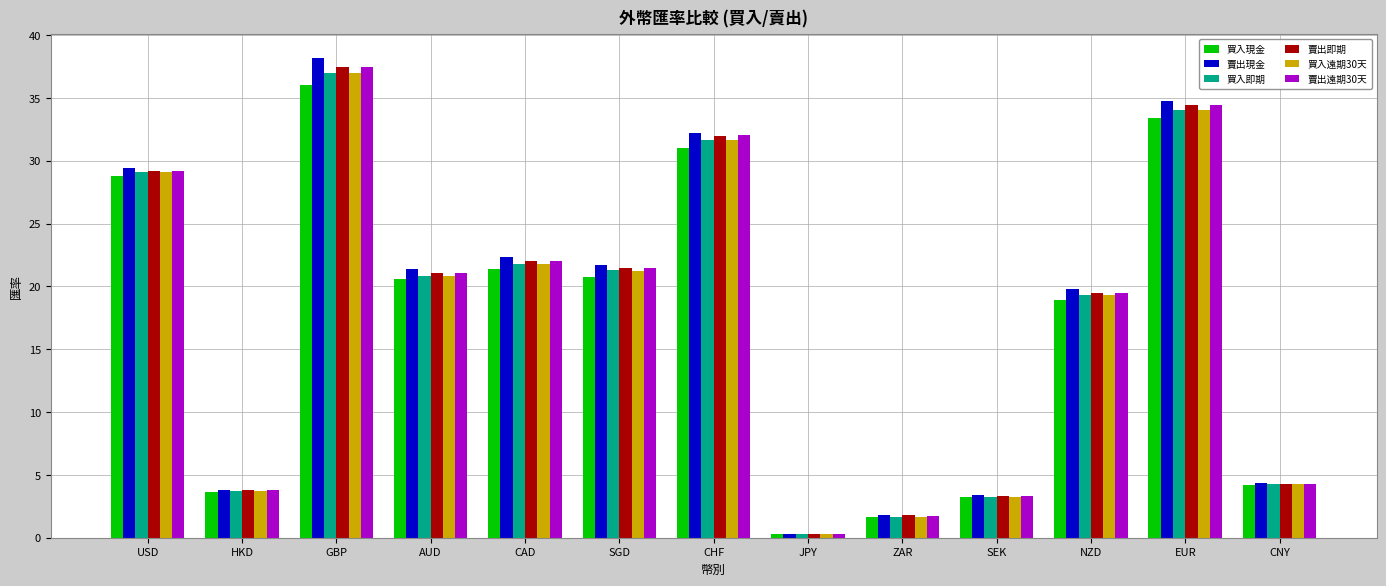

Where does the 買入即期 series first go above 20?

USD